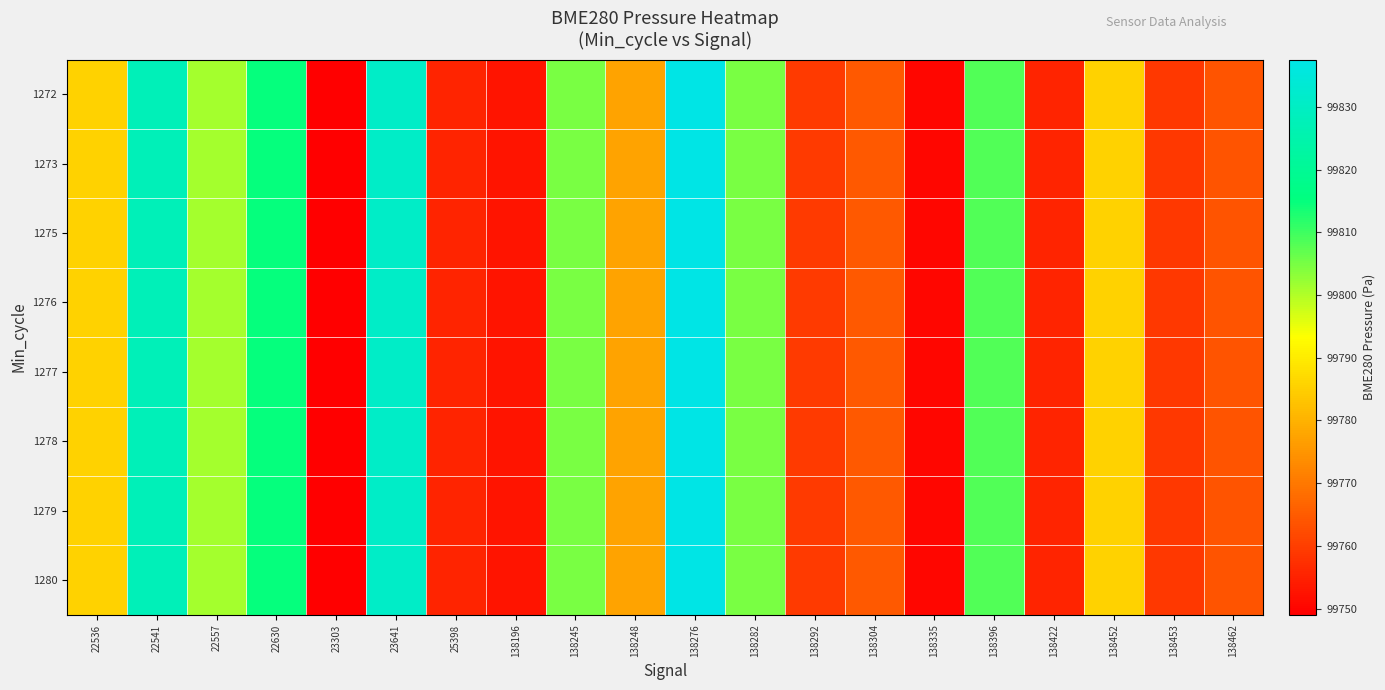

What is the minimum value shown in the chart?

99749.0